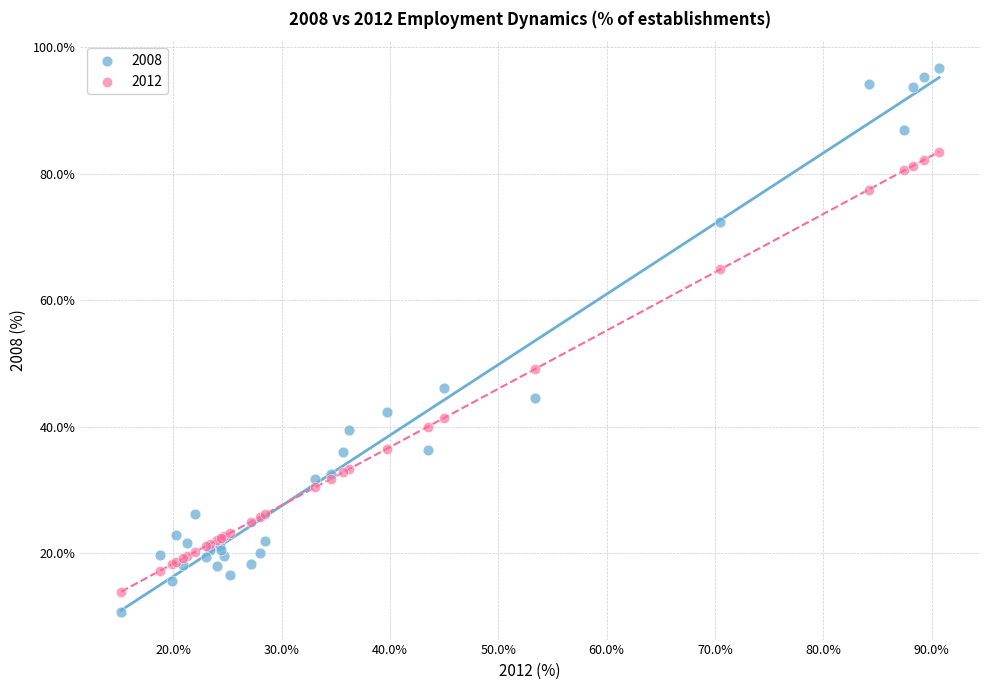

Across all series, what Y value is closest to 53?

49.1